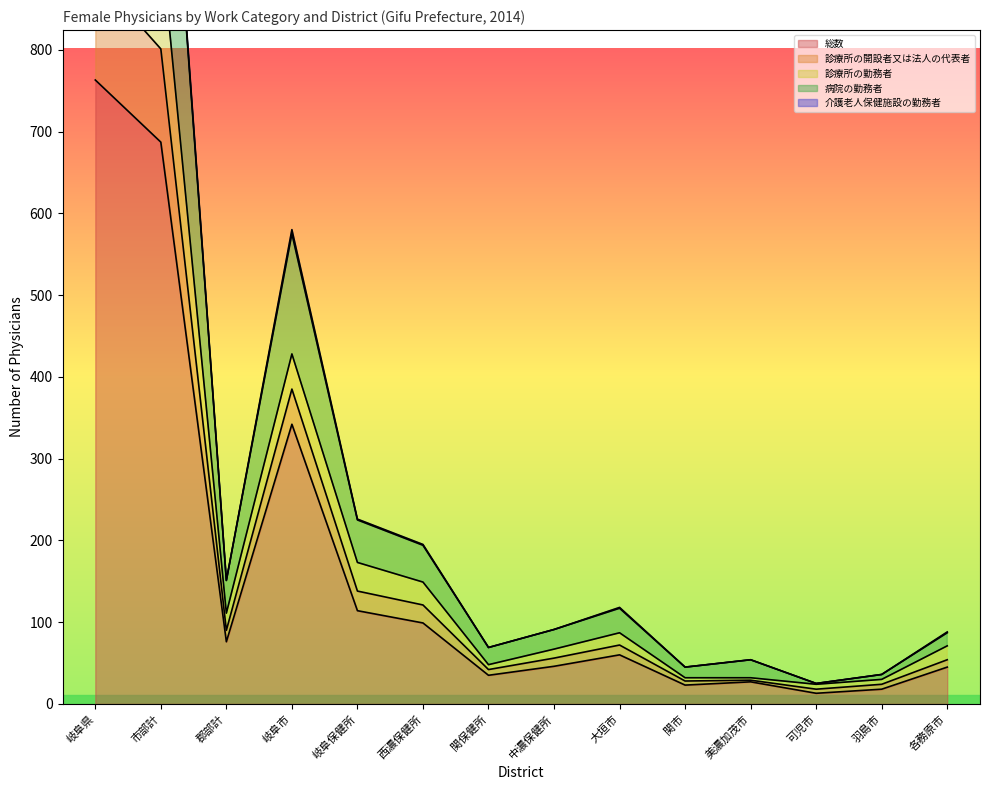

What is the average value of the 総数 series?

168